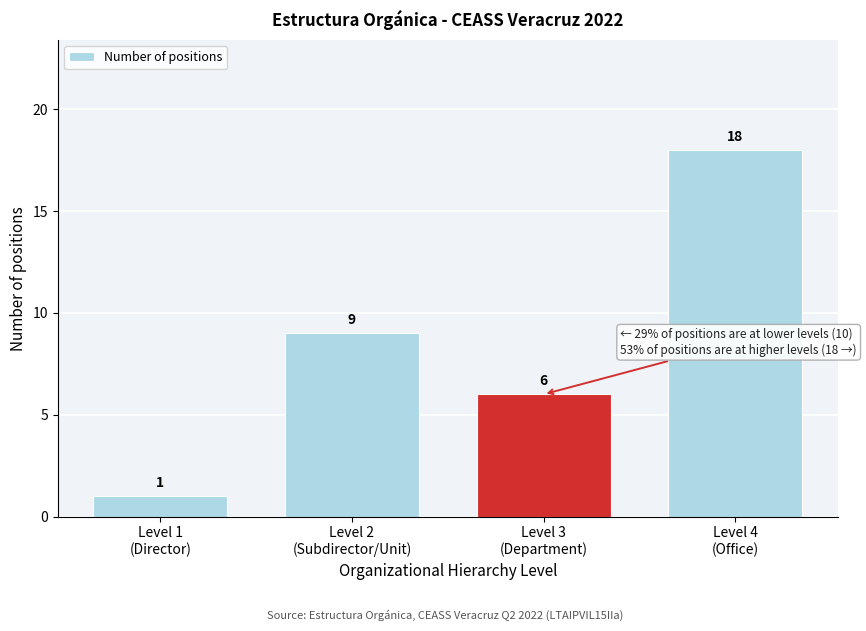

Reading left to right, transcribe all the data shown in this chart.

1	9	6	18